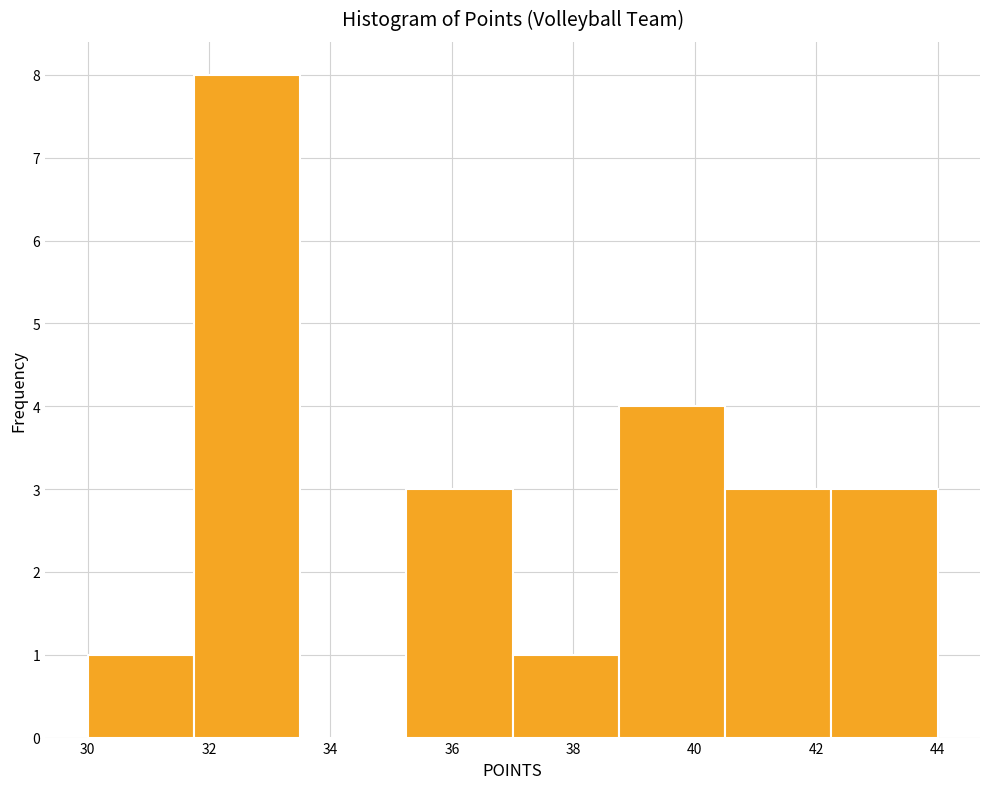

Which range on the x-axis has the tallest bar?

31.75 to 33.50